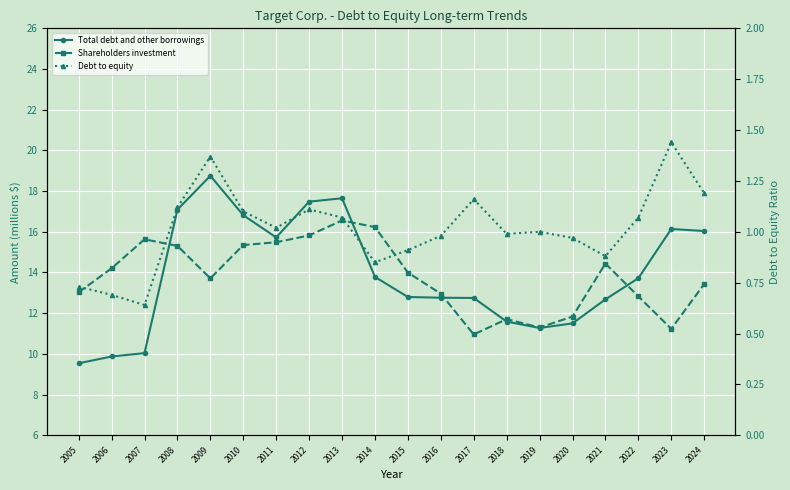

True or false: Debt to equity has a value of 1.1 at 2022.

True